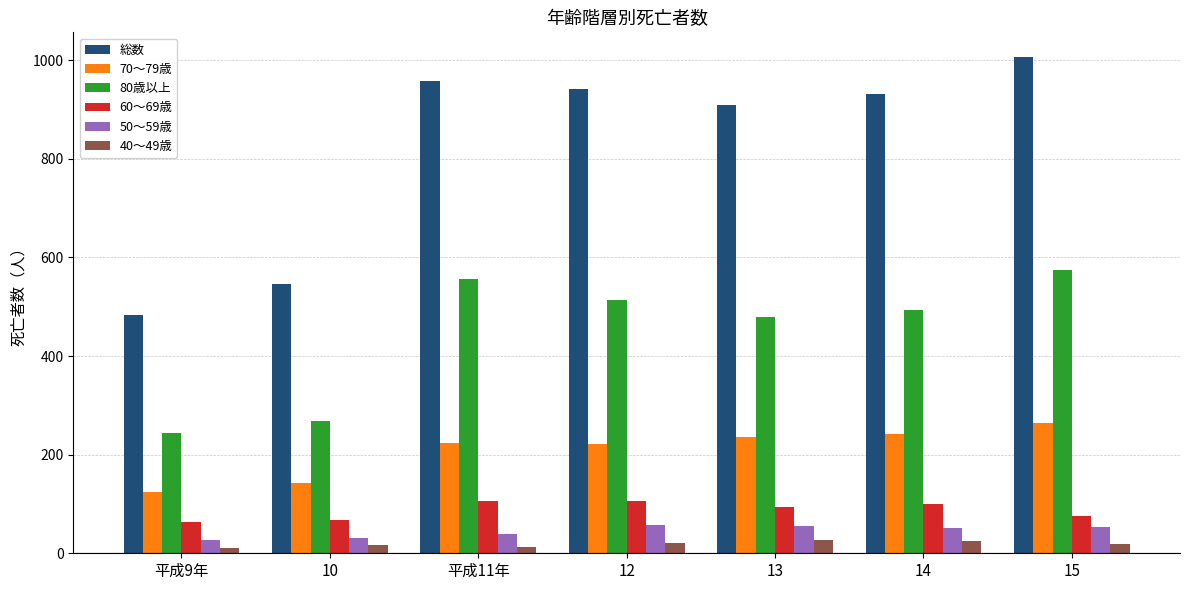

How many bars are there in each group?

6